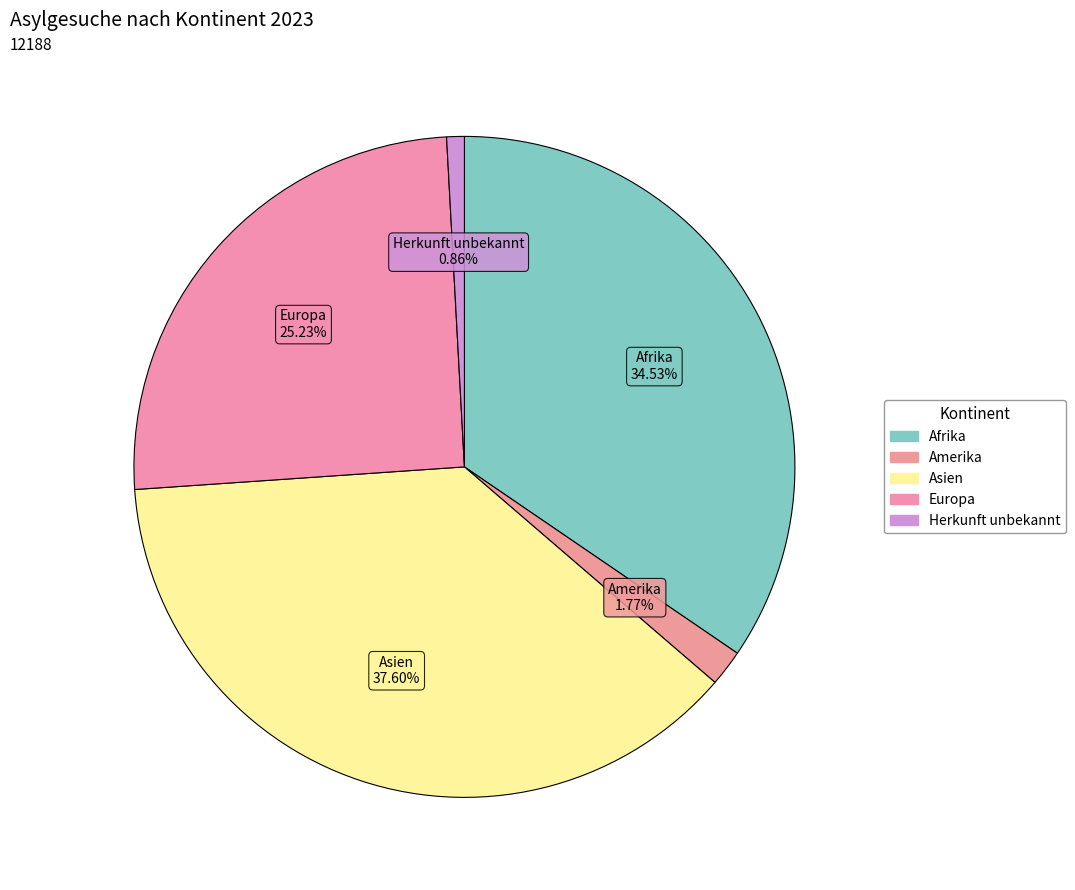

What is the total percentage of Asien and Europa?

62.8%